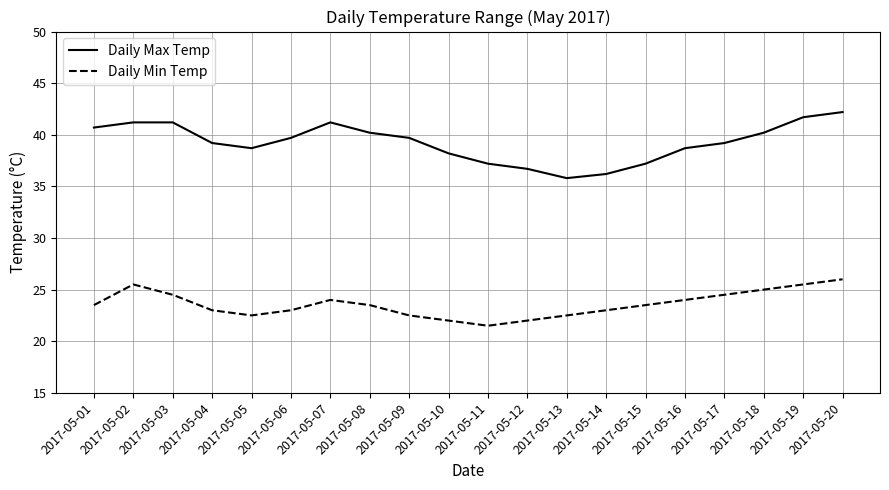

What value does the Daily Max Temp series have at 2017-05-12?

36.7